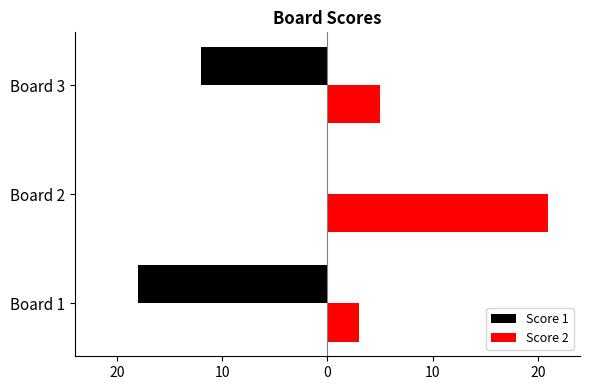

Which series has the widest spread of values?

Score 1